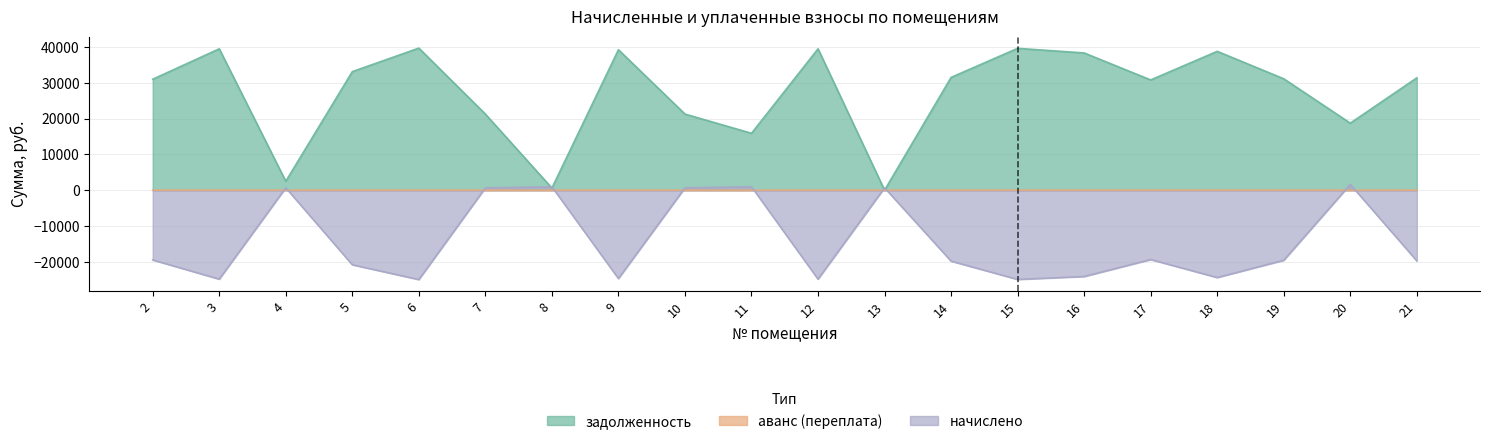

Reading right to left, transcribe all the data shown in this chart.

задолженность: 31399.9	18736.0	31141.9	38814.6	30819.5	38363.3	39652.8	31528.9	0.0	39523.8	15899.9	21277.1	39266.0	595.2	21277.1	39717.1	33140.8	2485.0	39523.8	31012.9
аванс (переплата): 0.0	0.0	0.0	0.0	0.0	0.0	0.0	0.0	0.6	0.0	0.0	0.0	0.0	0.0	0.0	0.0	0.0	0.0	0.0	0.0
начислено: -19762.1	1623.5	-19599.7	-24428.6	-19396.7	-24144.6	-24956.1	-19843.3	665.3	-24874.9	970.1	657.4	-24712.8	956.2	657.4	-24996.6	-20857.7	665.3	-24874.9	-19518.5